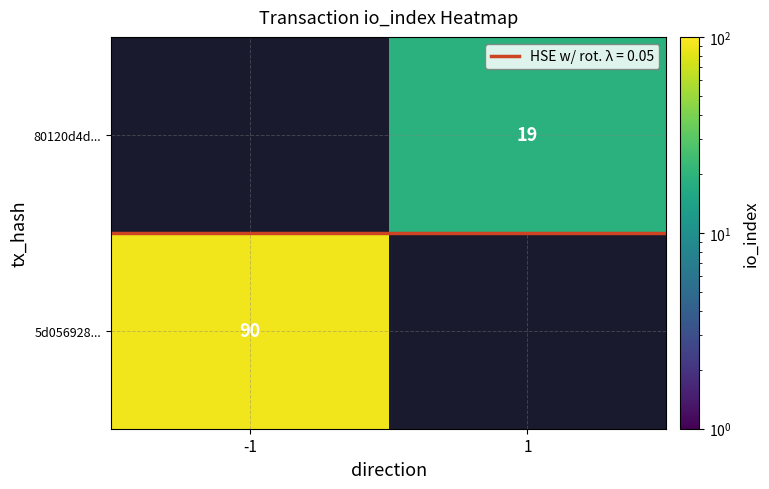

Rank the categories by 5d056928... value from lowest to highest.

-1, 1